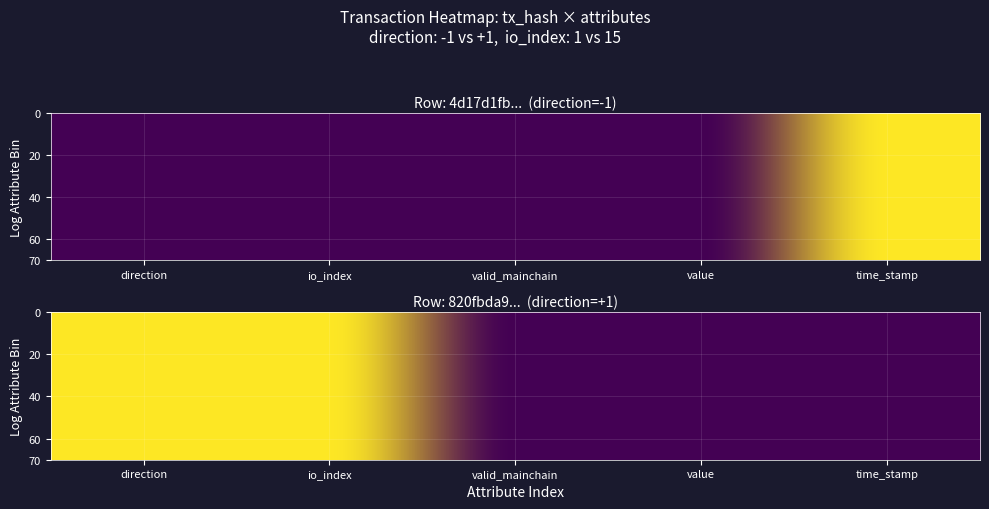

Rank the series at valid_mainchain from lowest to highest value.

4d17d1fb9894eef07c77ba460e705a989f39a99, 820fbda9d587eea804c012ceeb36786144b43c5